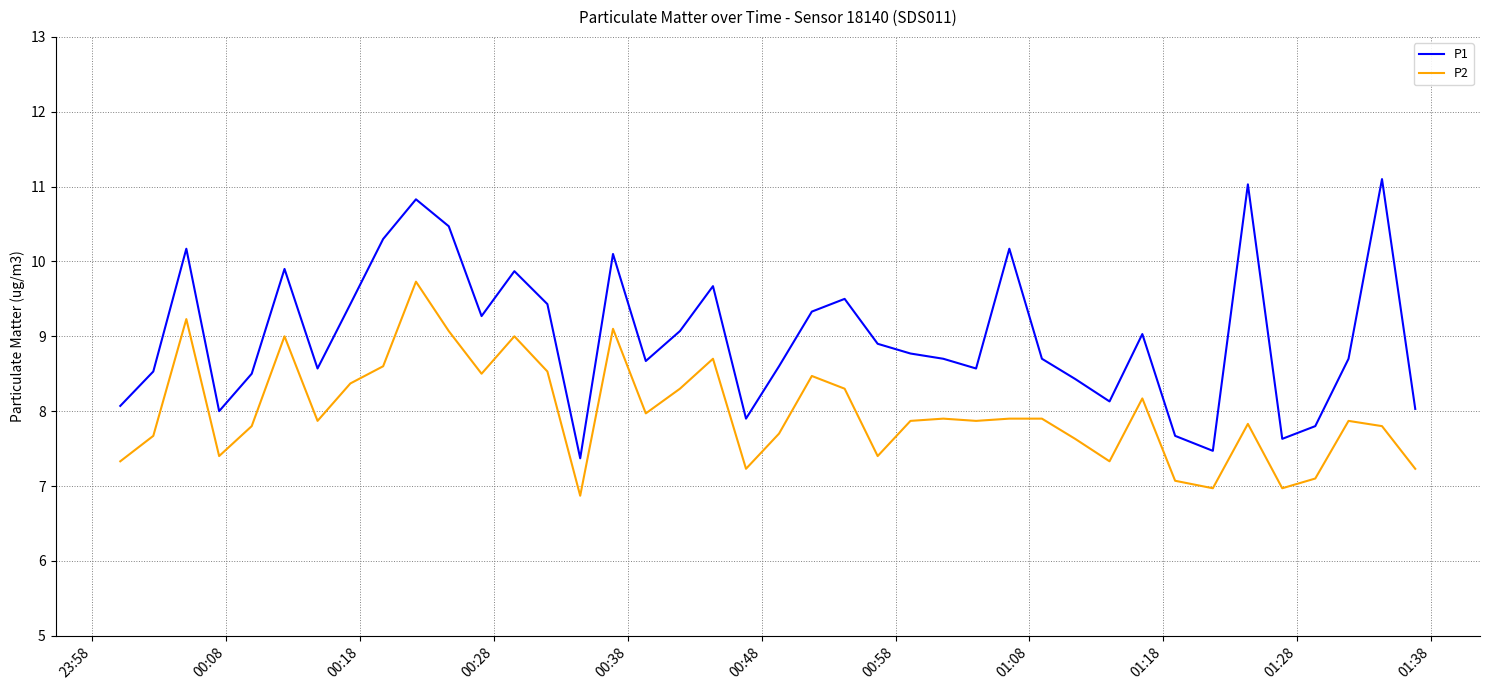

Reading left to right, transcribe all the data shown in this chart.

P1: 8.1	8.5	10.2	8.0	8.5	9.9	8.6	9.4	10.3	10.8	10.5	9.3	9.9	9.4	7.4	10.1	8.7	9.1	9.7	7.9	8.6	9.3	9.5	8.9	8.8	8.7	8.6	10.2	8.7	8.4	8.1	9.0	7.7	7.5	11.0	7.6	7.8	8.7	11.1	8.0
P2: 7.3	7.7	9.2	7.4	7.8	9.0	7.9	8.4	8.6	9.7	9.1	8.5	9.0	8.5	6.9	9.1	8.0	8.3	8.7	7.2	7.7	8.5	8.3	7.4	7.9	7.9	7.9	7.9	7.9	7.6	7.3	8.2	7.1	7.0	7.8	7.0	7.1	7.9	7.8	7.2